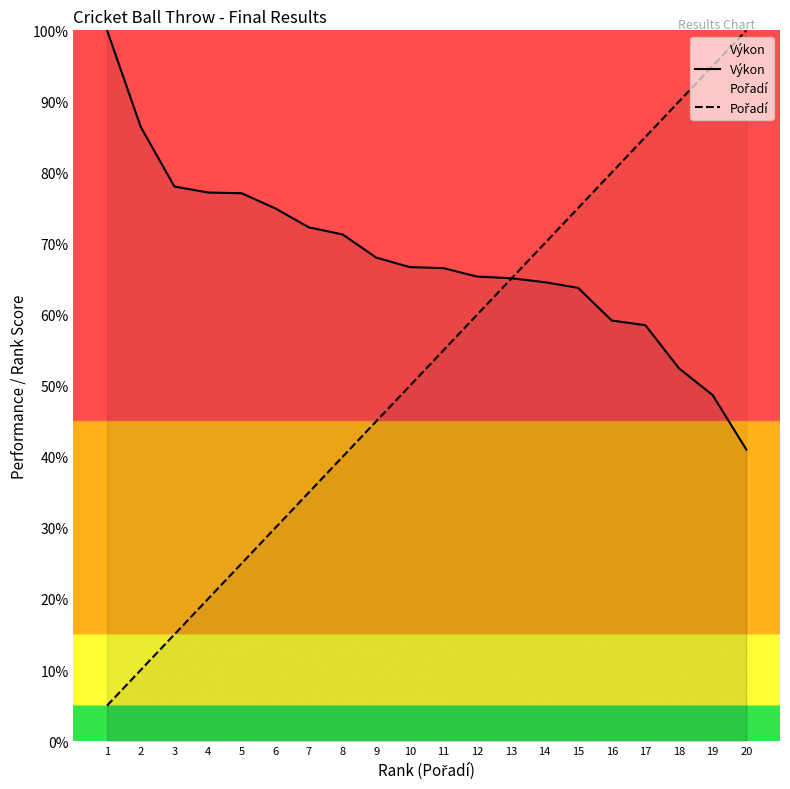

At which category is the sum across all series the highest?

19